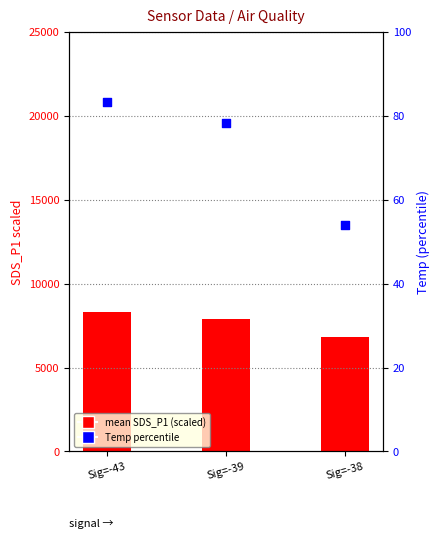

Which series reaches the minimum Y coordinate?

Temp percentile